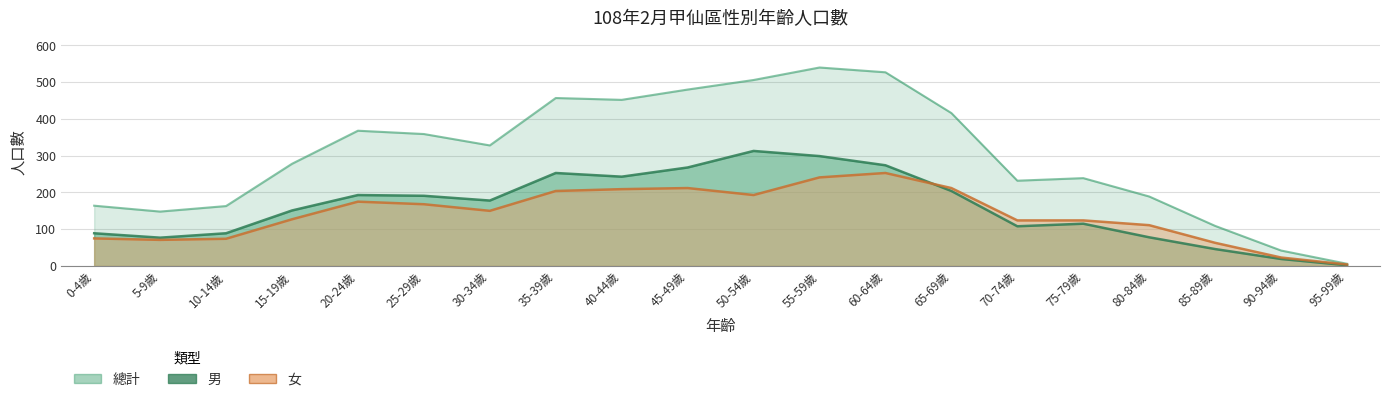

At which category does 總計 reach its first local peak?

20-24歲